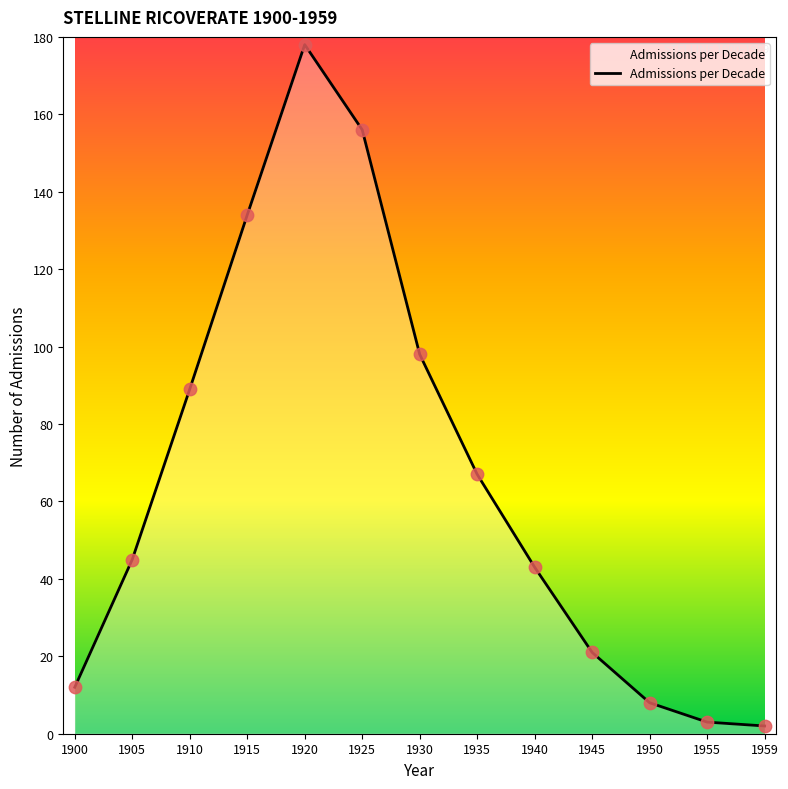

Between 1910 and 1930, which is larger?

1930